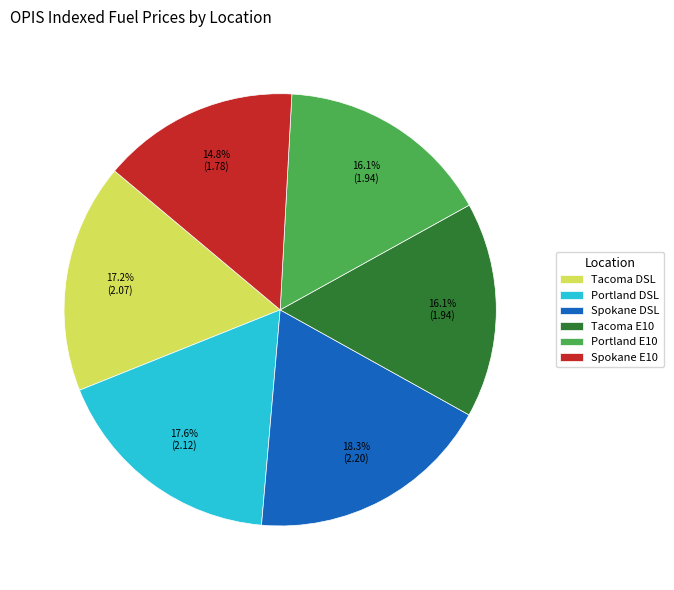

Which slice is the largest?

Spokane DSL